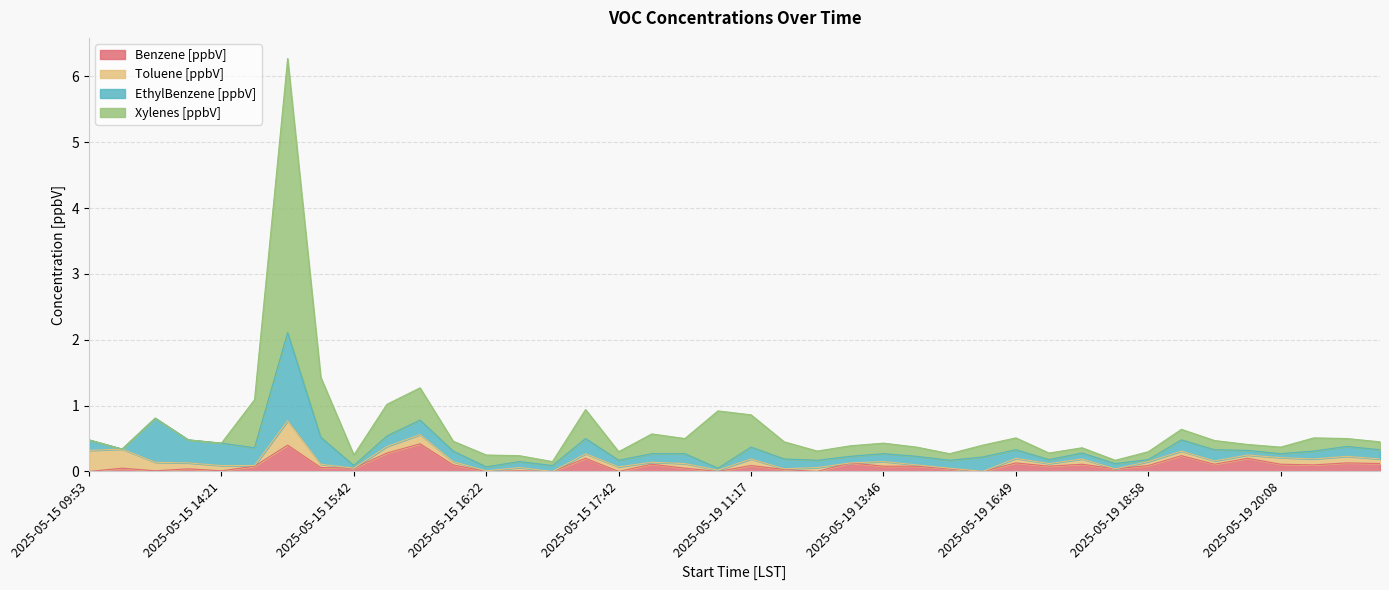

What value does the Benzene [ppbV] series have at 2025-05-19 19:18?

0.2